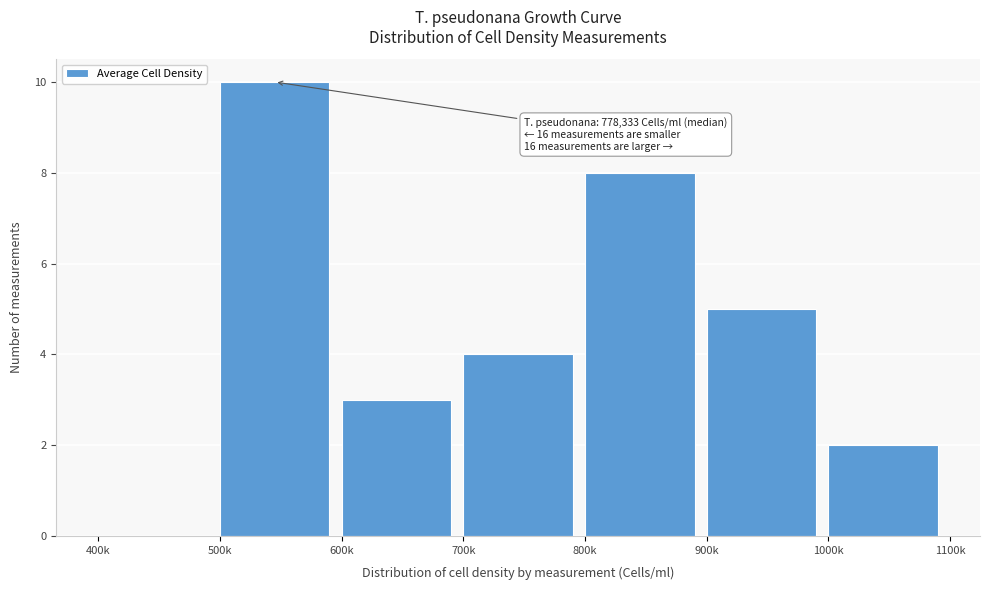

Reading left to right, extract all data points from this chart.

400k=0	500k=10	600k=3	700k=4	800k=8	900k=5	1000k=2